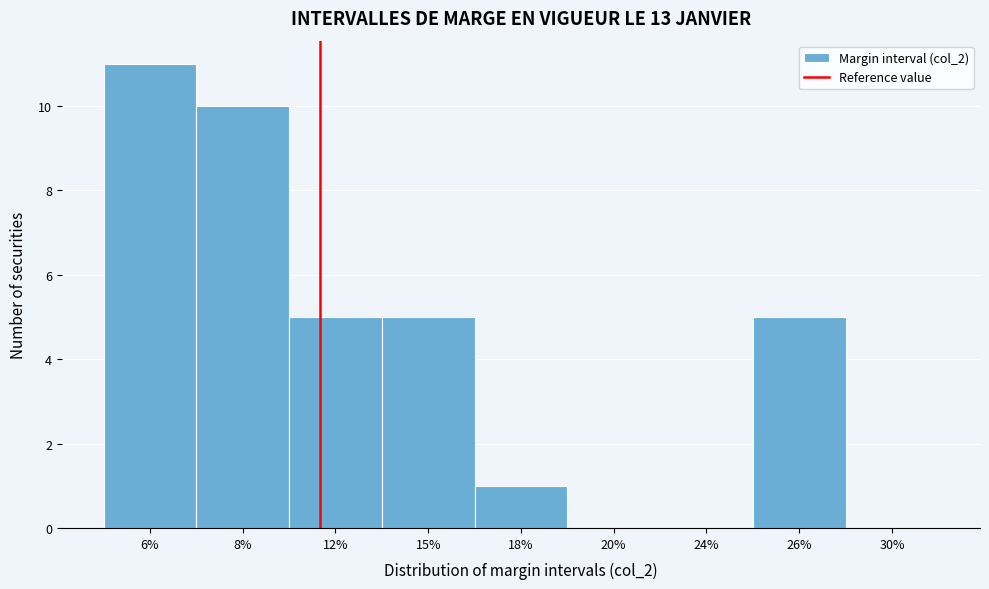

Reading left to right, what are all the values shown in this chart?

6%=11	8%=10	12%=5	15%=5	18%=1	20%=0	24%=0	26%=5	30%=0